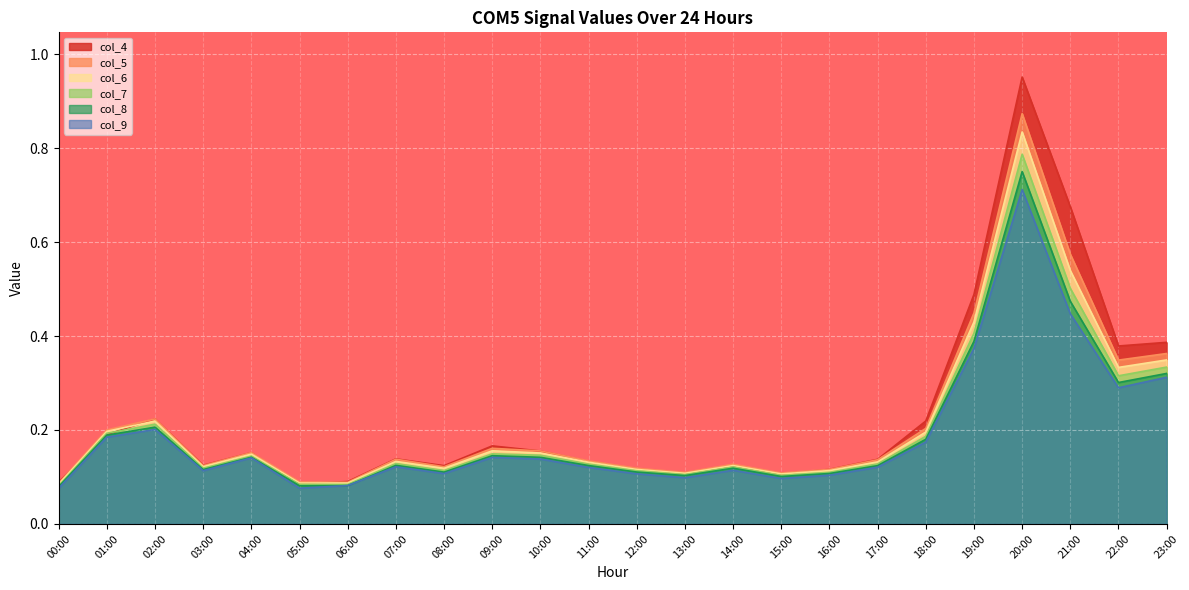

Which series has the largest total across all categories?

col_4